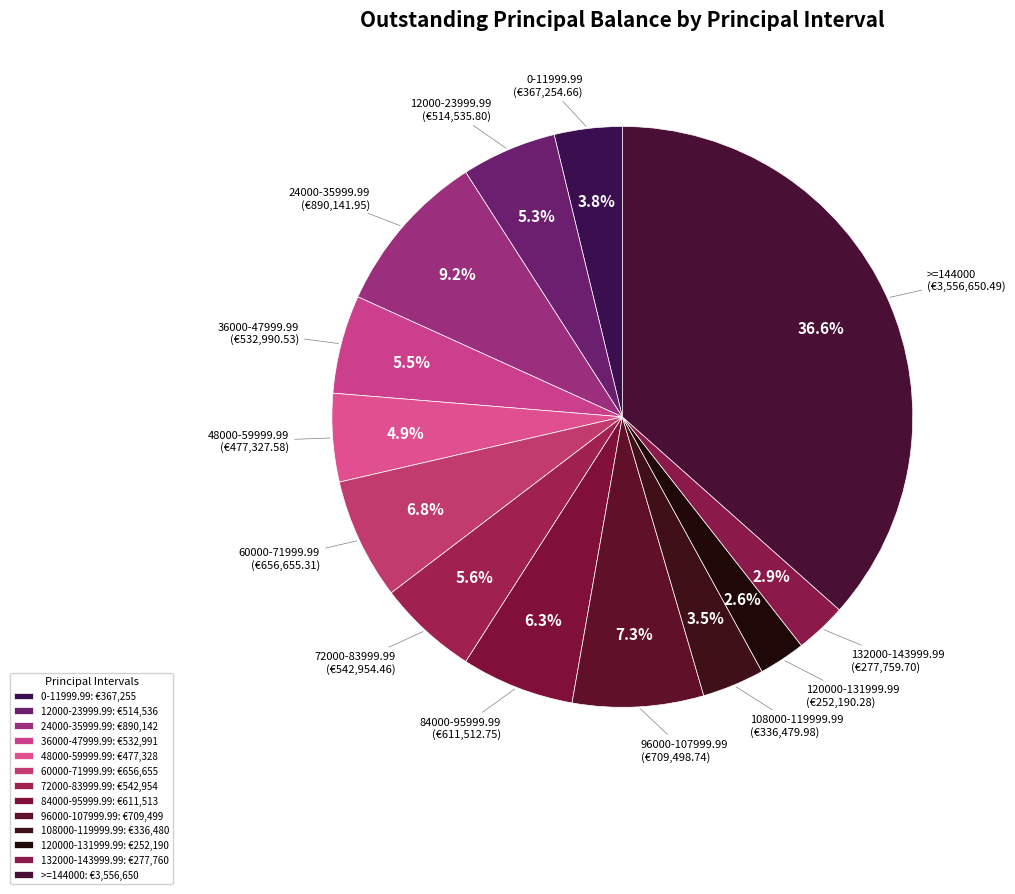

To the nearest percent, what is the difference between the 84000-95999.99 and 48000-59999.99 slice percentages?

1%